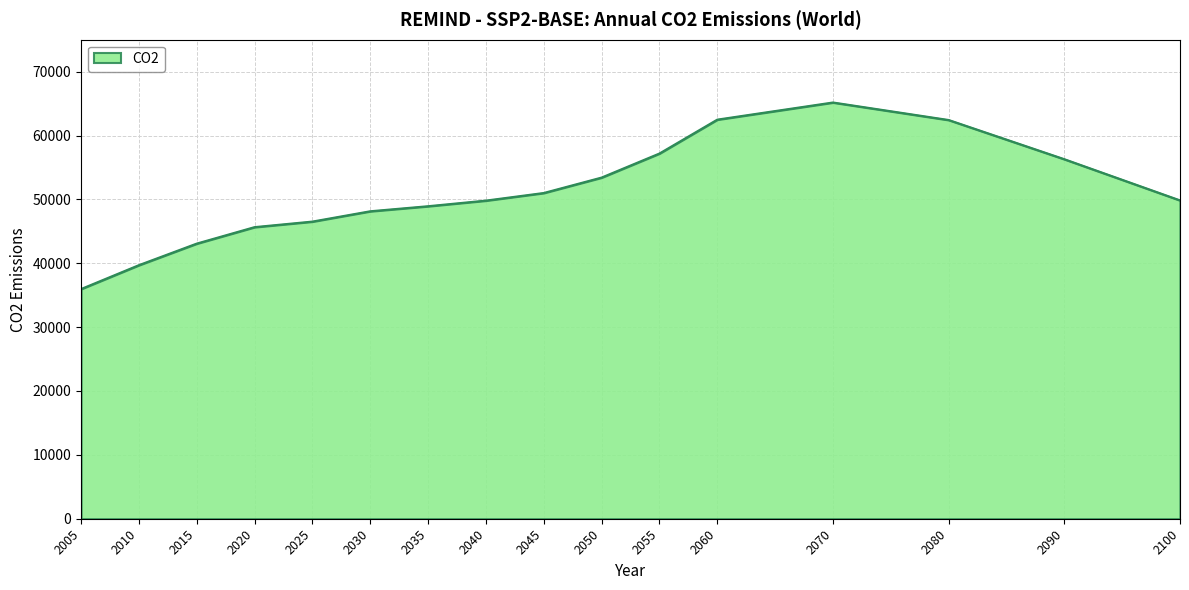

What is the ratio of the value at 2055 to the value at 2040?

1.1